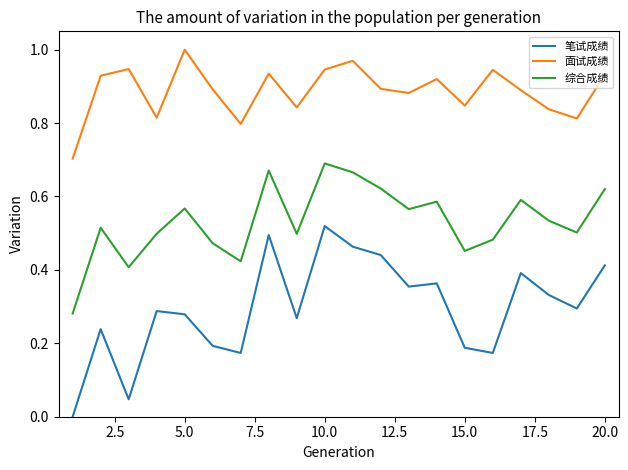

Which series has the largest total across all categories?

面试成绩